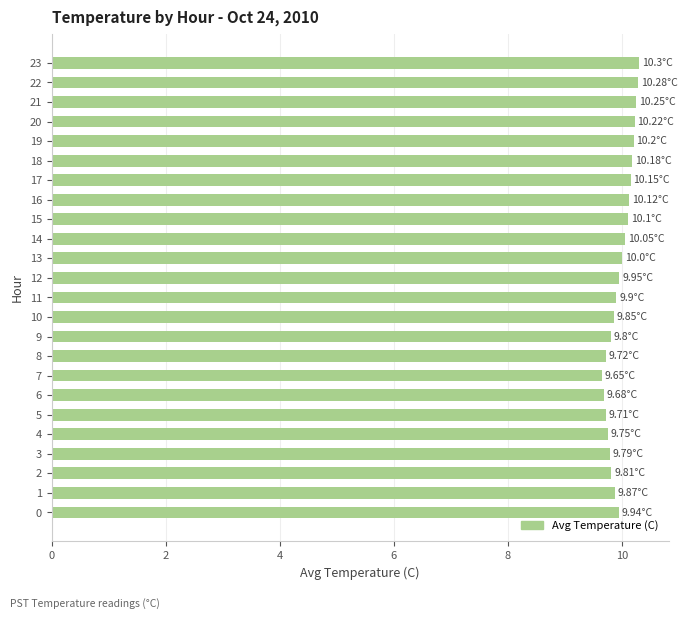

The chart shows a value of 16.3 at 17. True or false?

False